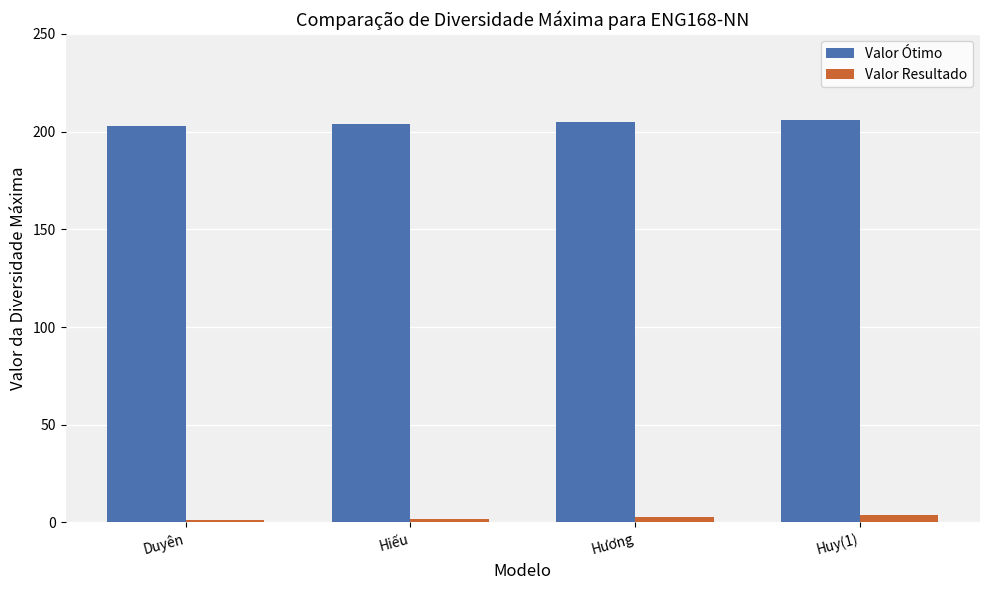

How many groups of bars are there?

4